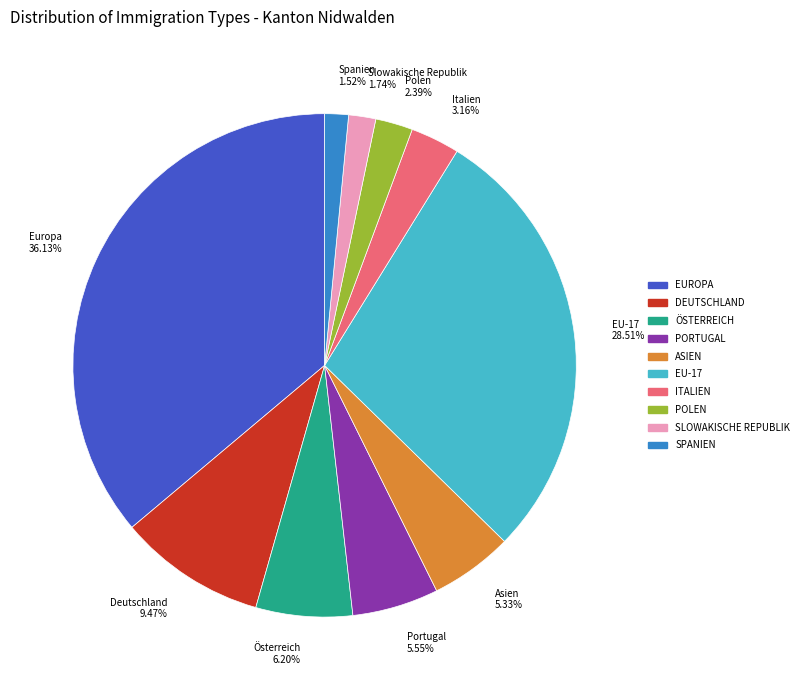

What is the largest slice in the pie chart?

Europa